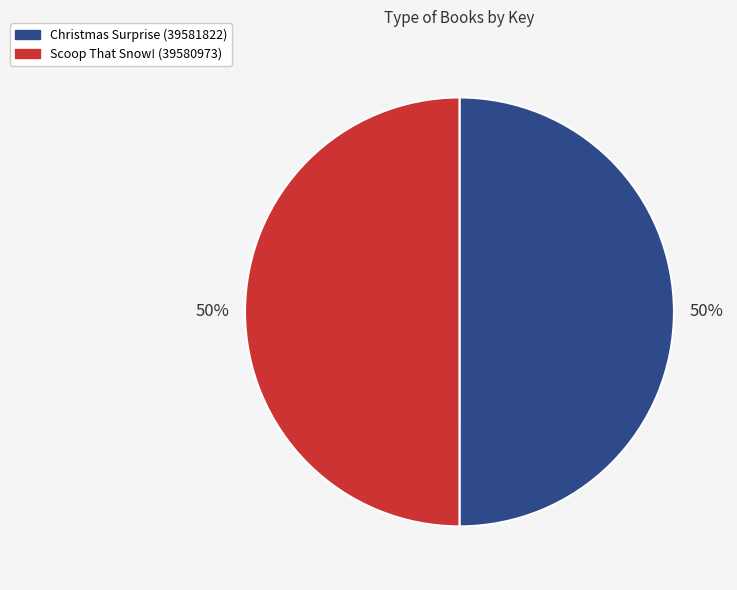

Combined, do Scoop That Snow! (39580973) and Christmas Surprise (39581822) account for over 50%?

Yes